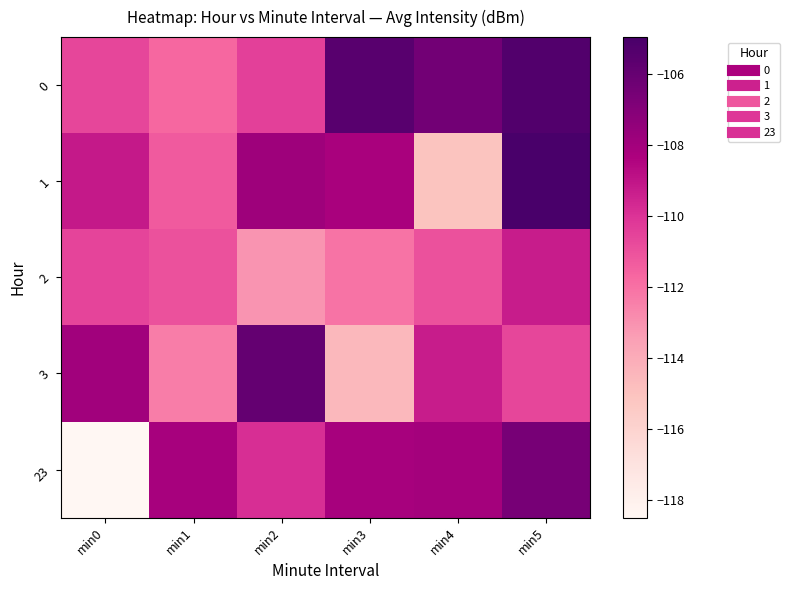

How many data points does each series have?

6